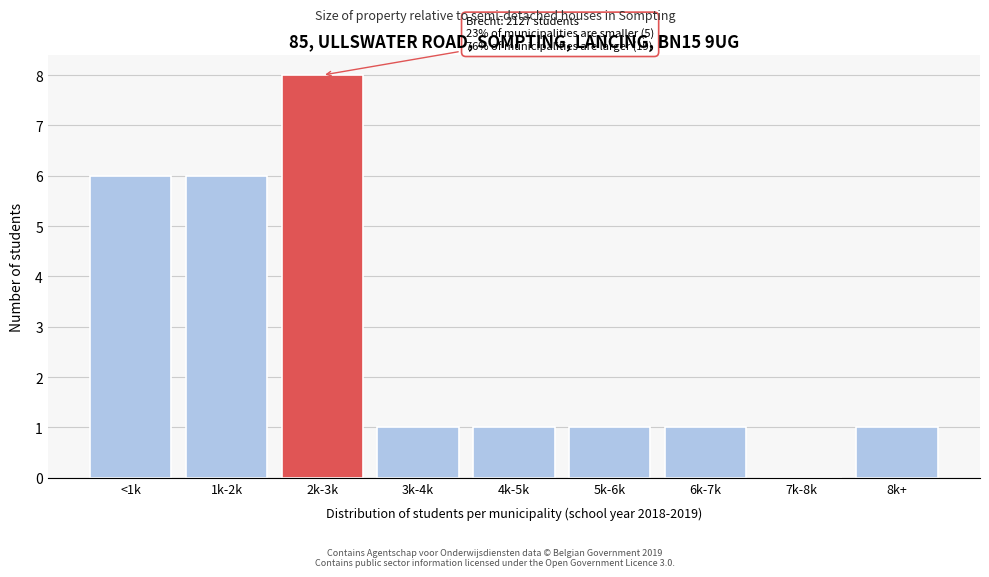

Reading left to right, extract all data points from this chart.

<1k=6	1k-2k=6	2k-3k=8	3k-4k=1	4k-5k=1	5k-6k=1	6k-7k=1	7k-8k=0	8k+=1